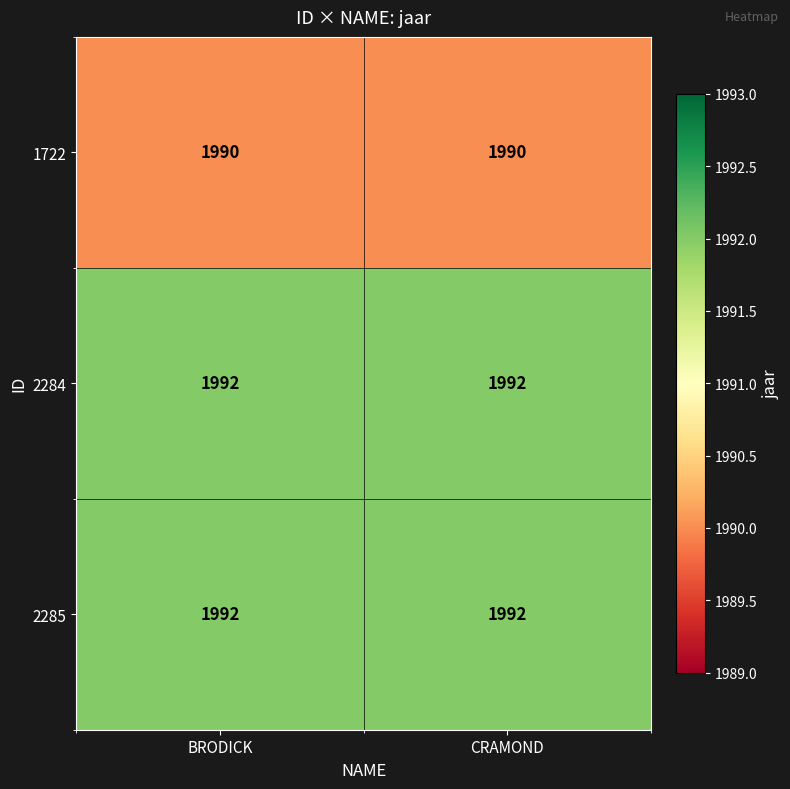

What is the total value across all series at CRAMOND?

5974